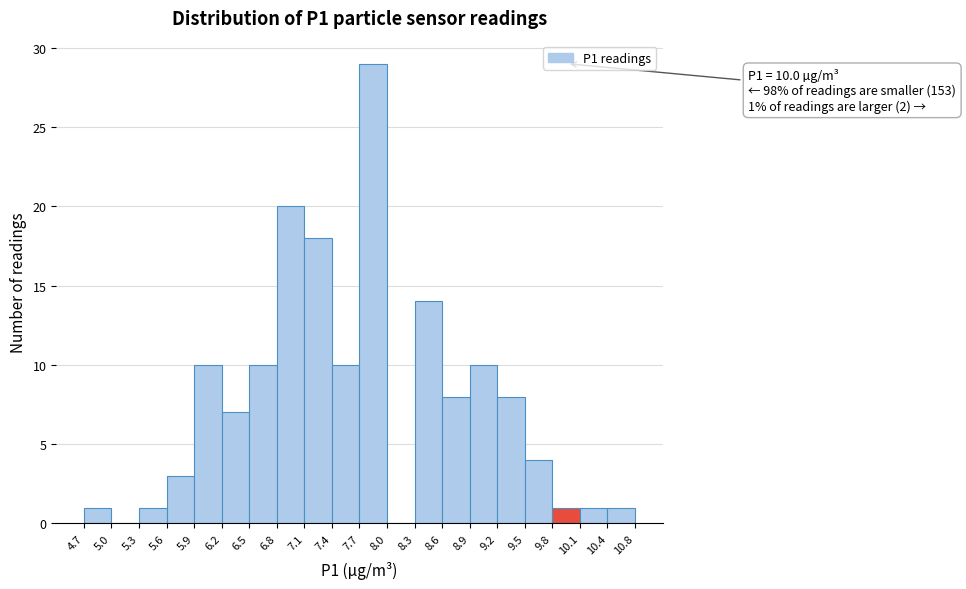

Over which range of the x-axis is the bar tallest?

7.7 to 8.0